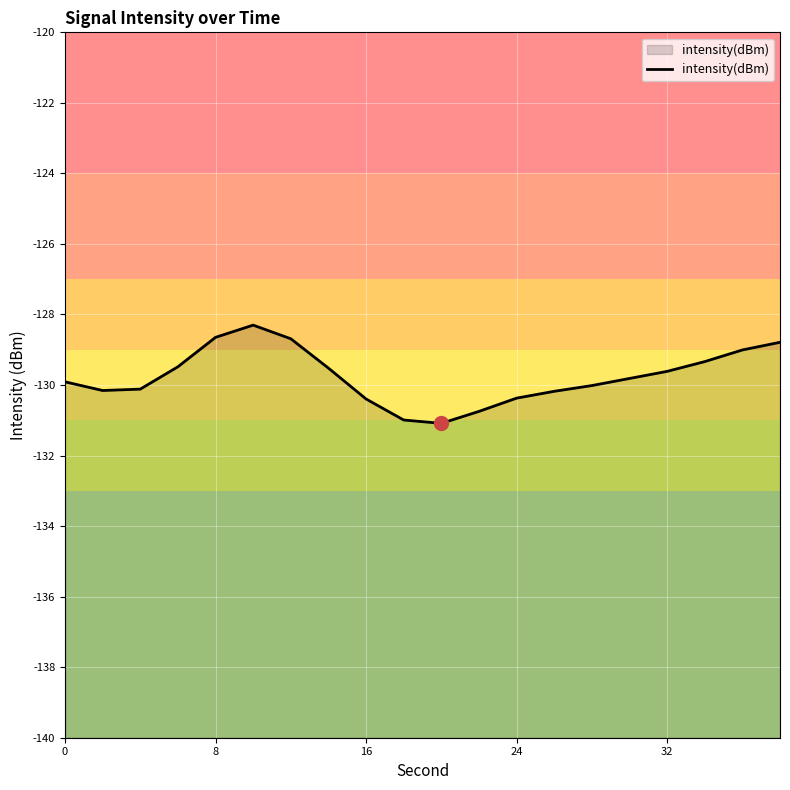

Is it true that the value at 24 is -64.3?

False